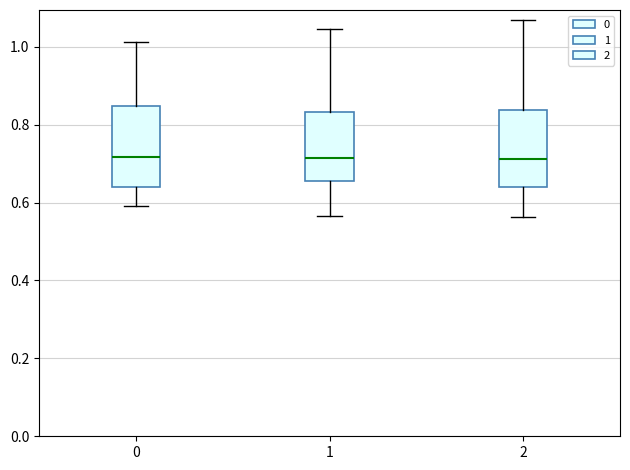

Where does the lower whisker of the box at x = 0 end on the y-axis? The values are not printed on the chart, so give them approximately, as read against the axis.

0.60